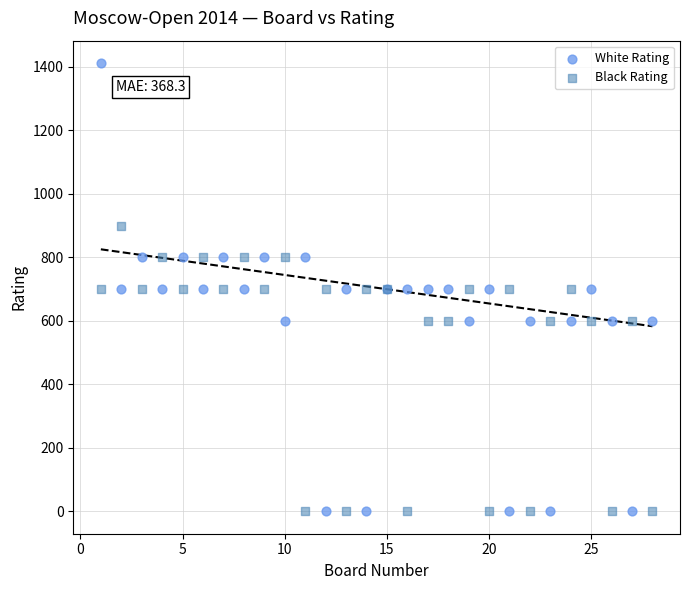

Which series contains the highest Y value?

White Rating